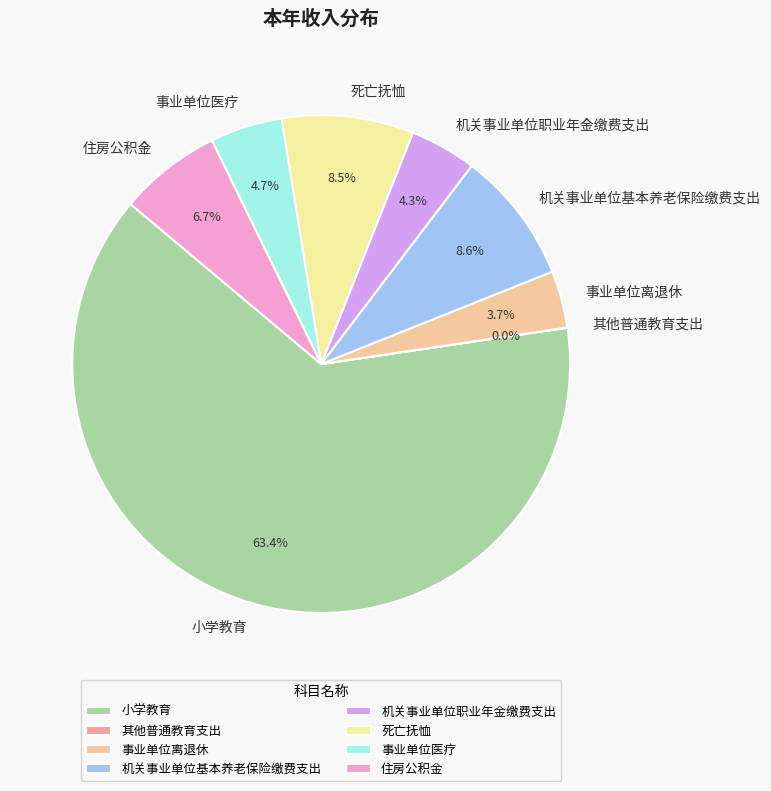

Does 小学教育 represent more than half of the total?

Yes